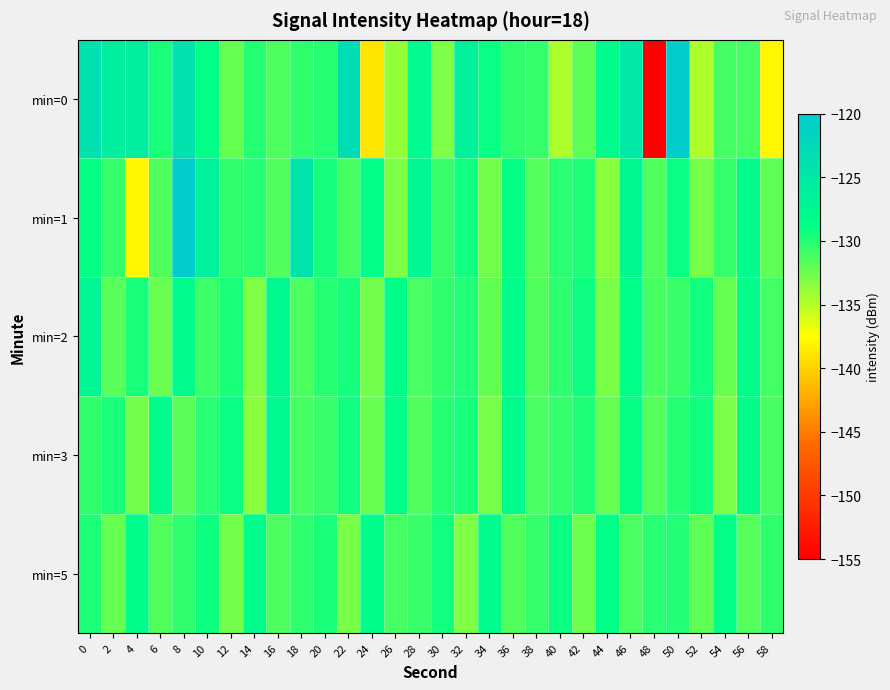

Reading left to right, list all the values displayed in this chart.

min=0: 0=-123.8	2=-125.9	4=-125.9	6=-129.6	8=-123.9	10=-128.8	12=-132.3	14=-130.0	16=-131.4	18=-130.5	20=-130.0	22=-123.0	24=-139.0	26=-133.7	28=-128.1	30=-133.1	32=-126.5	34=-129.1	36=-130.5	38=-130.6	40=-134.7	42=-131.9	44=-128.1	46=-125.0	48=-155.2	50=-120.4	52=-134.8	54=-131.2	56=-131.1	58=-138.0
min=1: 0=-129.0	2=-130.6	4=-138.0	6=-131.5	8=-120.3	10=-126.5	12=-130.5	14=-130.0	16=-131.5	18=-124.3	20=-129.5	22=-131.2	24=-128.7	26=-133.1	28=-127.4	30=-130.8	32=-129.3	34=-132.6	36=-128.9	38=-131.7	40=-130.2	42=-129.8	44=-133.4	46=-127.9	48=-131.5	50=-129.1	52=-132.8	54=-130.6	56=-128.3	58=-131.9
min=2: 0=-127.3	2=-131.8	4=-129.6	6=-132.4	8=-128.1	10=-130.9	12=-129.7	14=-133.2	16=-127.8	18=-131.4	20=-130.1	22=-129.5	24=-132.7	26=-128.6	28=-131.3	30=-130.5	32=-129.9	34=-132.1	36=-128.4	38=-131.6	40=-130.3	42=-129.2	44=-132.9	46=-128.8	48=-131.1	50=-130.7	52=-129.4	54=-132.3	56=-128.5	58=-131.0
min=3: 0=-130.4	2=-129.7	4=-132.6	6=-128.3	8=-131.8	10=-130.2	12=-129.1	14=-133.5	16=-127.6	18=-131.2	20=-130.8	22=-129.3	24=-132.4	26=-128.7	28=-131.5	30=-130.1	32=-129.6	34=-132.8	36=-128.2	38=-131.3	40=-130.6	42=-129.8	44=-132.2	46=-128.9	48=-131.7	50=-130.0	52=-129.4	54=-133.0	56=-128.5	58=-131.1
min=5: 0=-129.8	2=-132.3	4=-128.4	6=-131.6	8=-130.5	10=-129.2	12=-132.7	14=-128.1	16=-131.4	18=-130.3	20=-129.7	22=-132.9	24=-128.6	26=-131.2	28=-130.8	30=-129.4	32=-133.1	34=-128.3	36=-131.5	38=-130.6	40=-129.1	42=-132.5	44=-128.8	46=-131.3	48=-130.2	50=-129.9	52=-132.0	54=-128.7	56=-131.7	58=-130.4